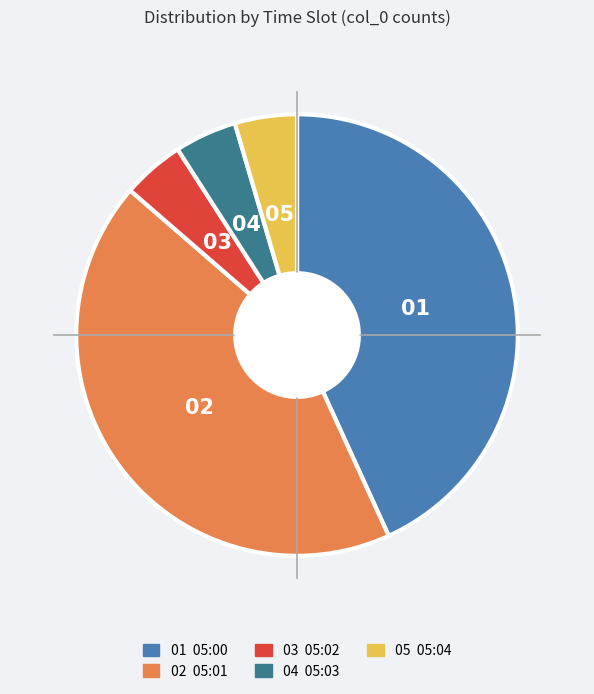

What is the ratio of the value at 01 05:00 to the value at 04 05:03?

9.5